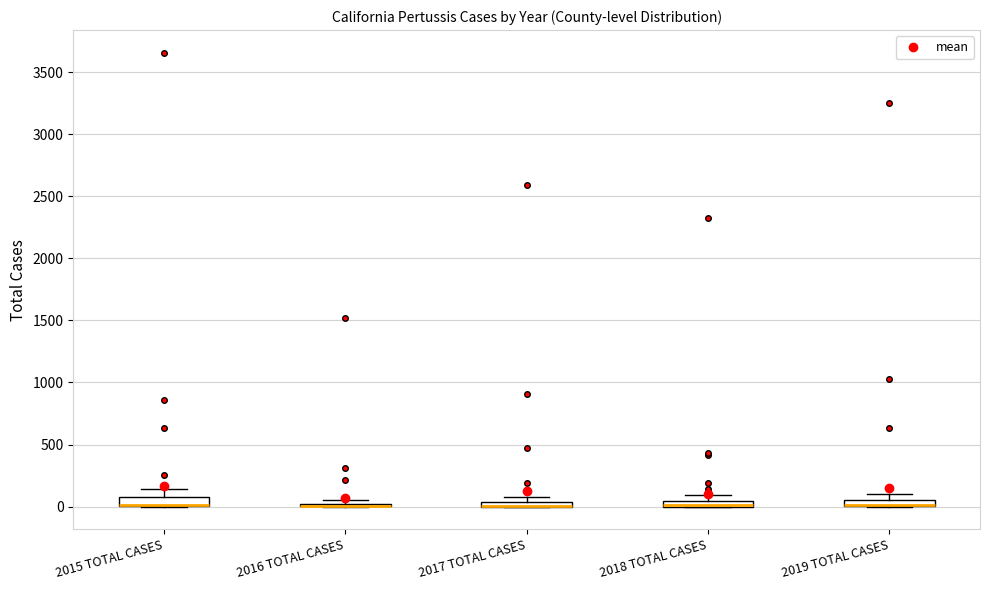

Where is the upper edge of the box for 2018 TOTAL CASES on the y-axis? The values are not printed on the chart, so give them approximately, as read against the axis.

50